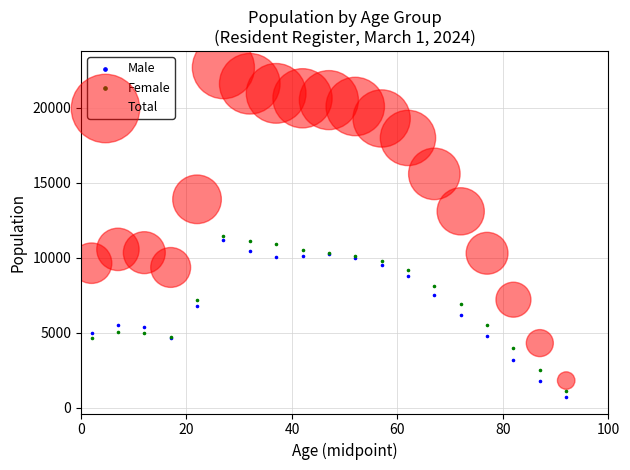

What is the X range (max minus min) for the scatter plot?

90